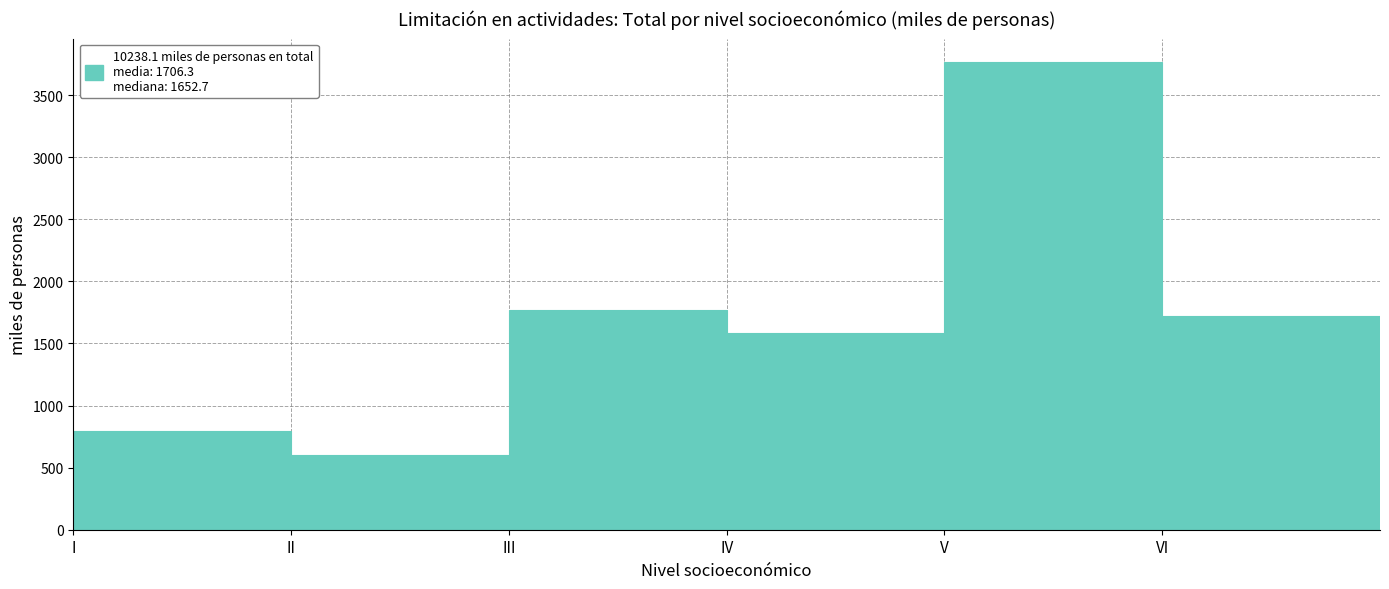

Reading left to right, what are all the values shown in this chart?

I=793.4	II=599.7	III=1772.6	IV=1582.8	V=3767.8	VI=1722.8